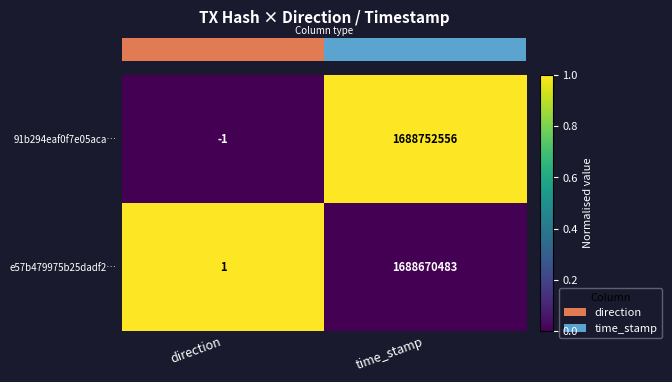

How many series are shown in this chart?

2